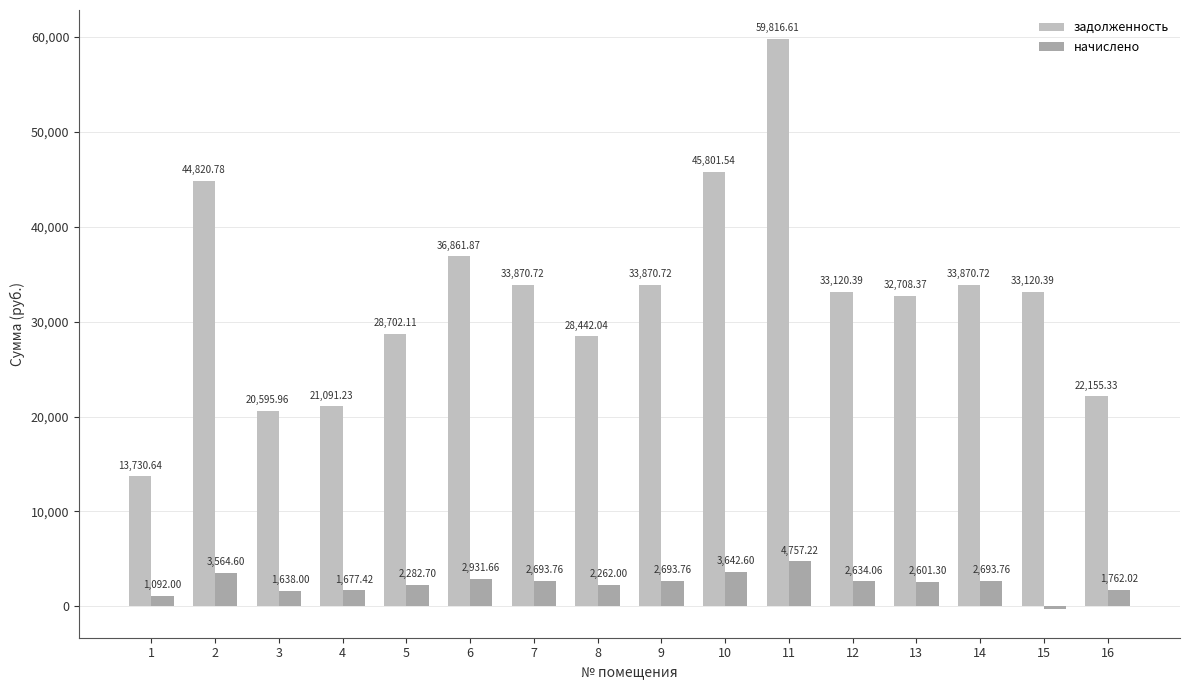

Where does the начислено series first go above 2634?

2